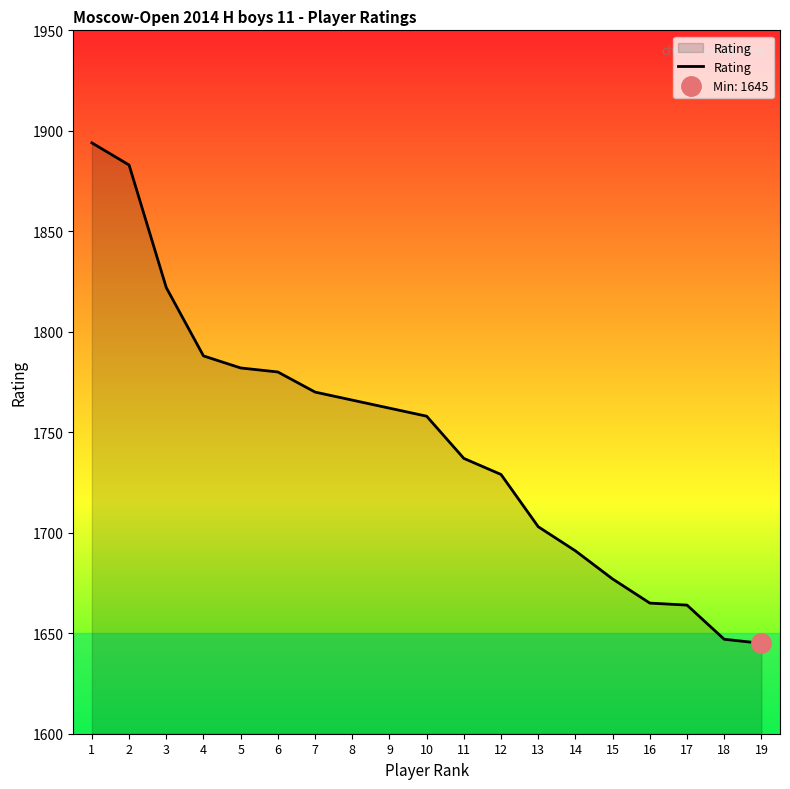

Does the chart display data point markers on the line(s)?

No